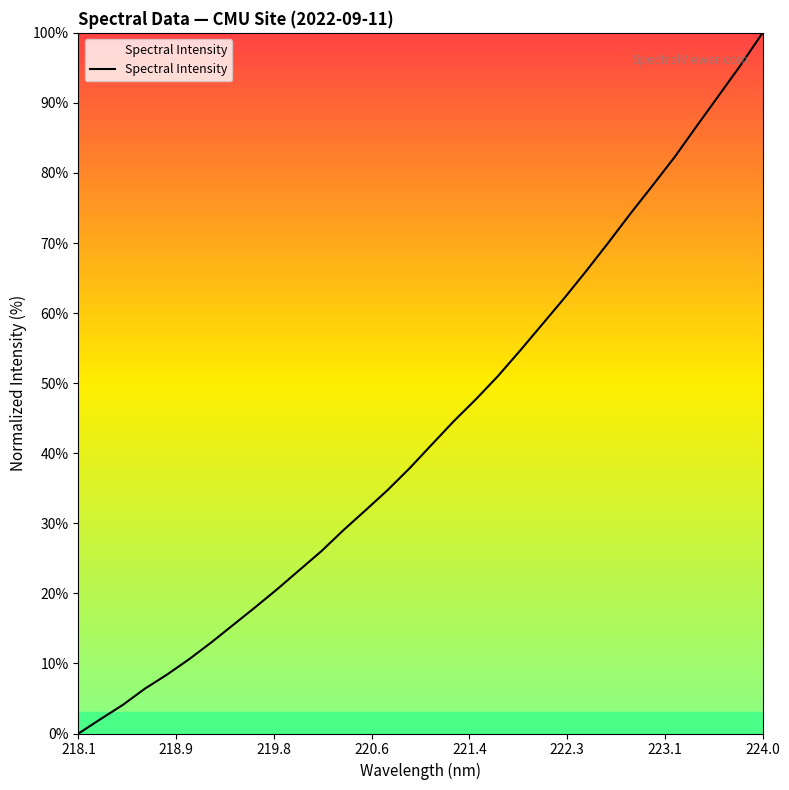

What is the difference between the maximum and minimum values?

100.0